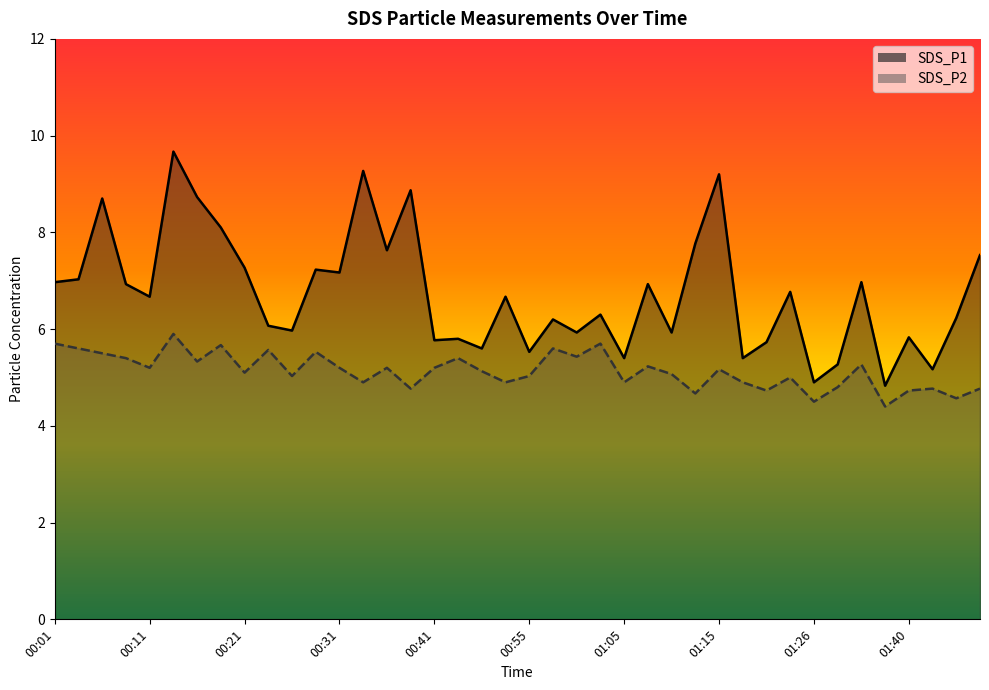

What is the difference between the maximum and minimum values in the SDS_P2 series?

1.5